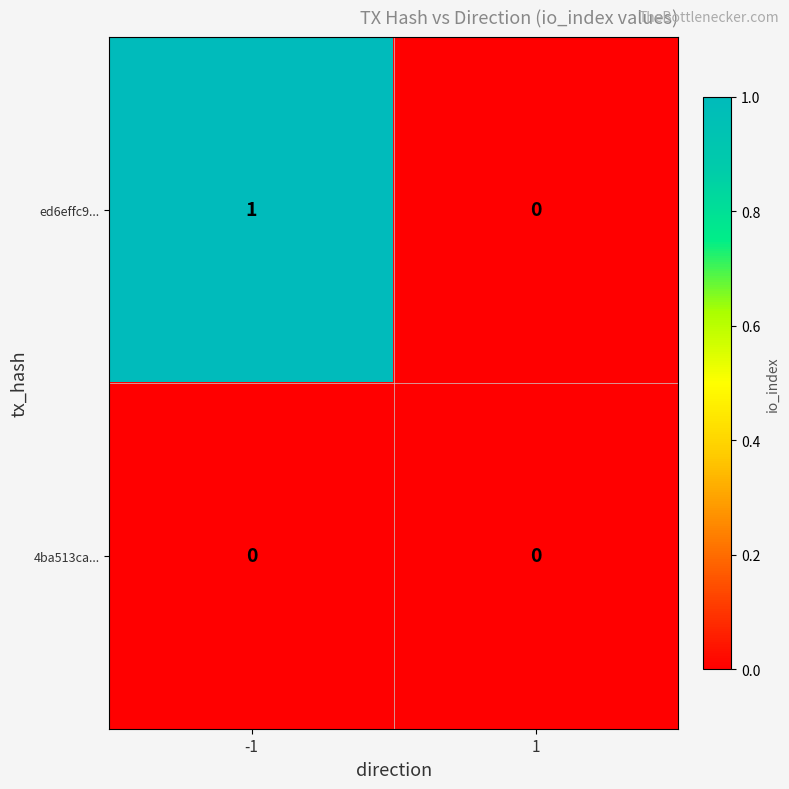

The ed6effc9... series shows 0 at 1. True or false?

True